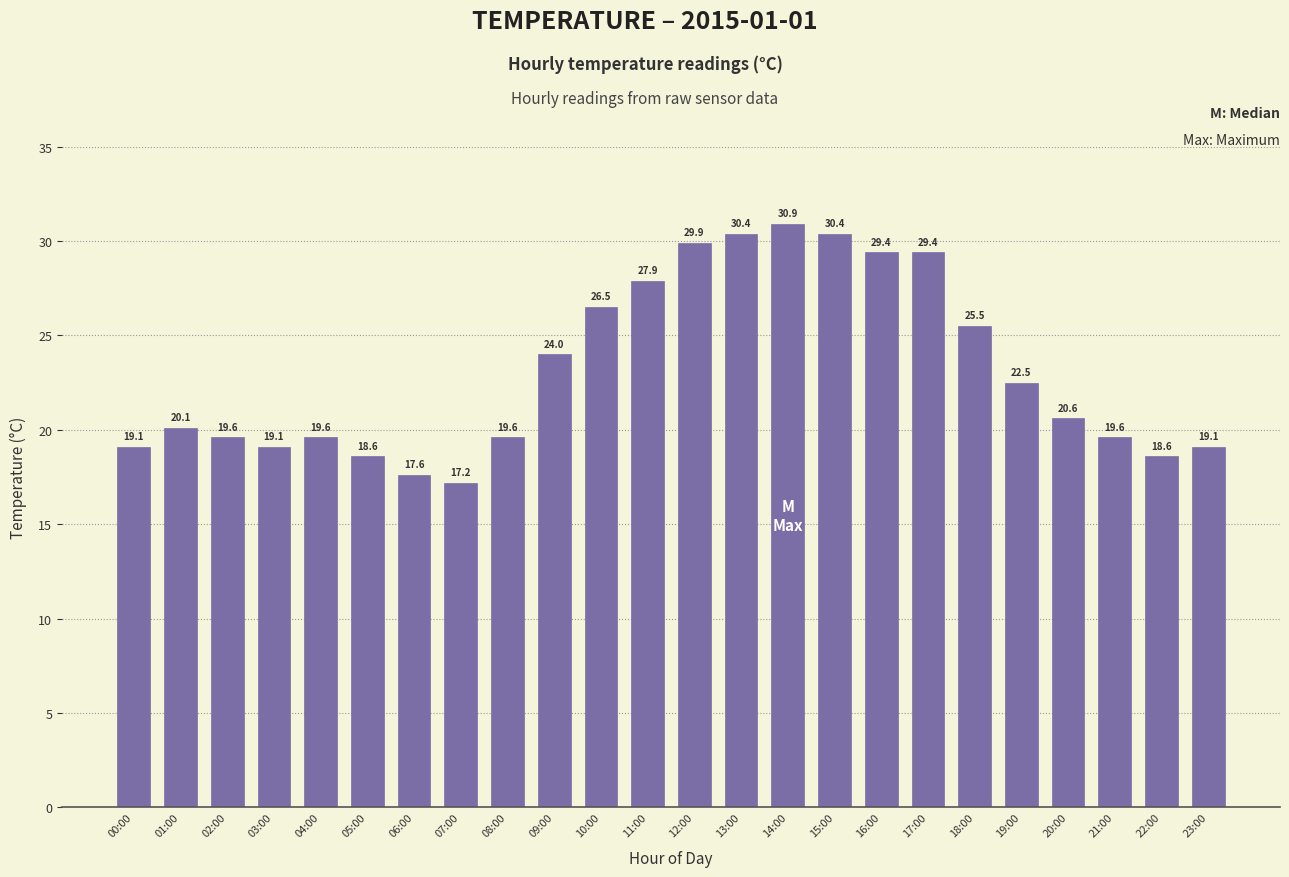

What is the difference between the values at 10:00 and 07:00?

9.3